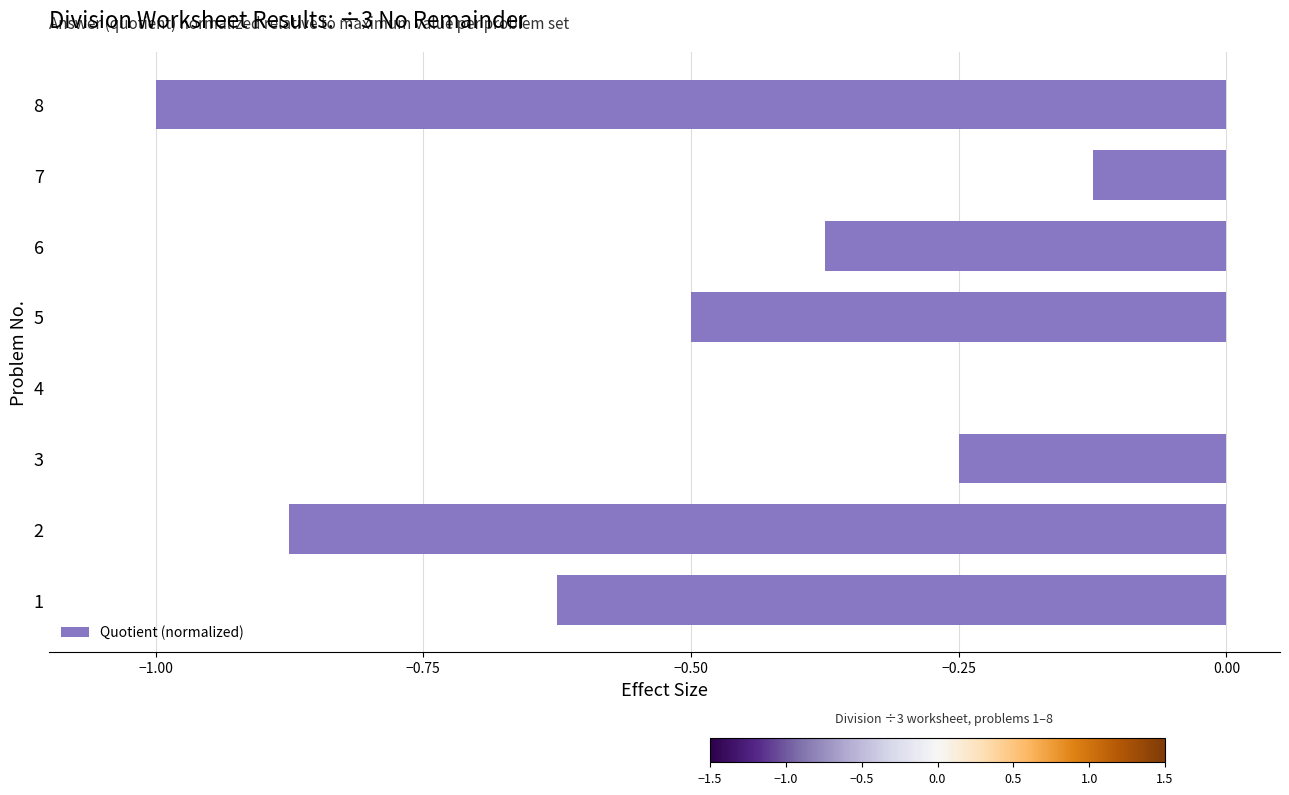

Is it true that the value at 7 is -0.2?

False